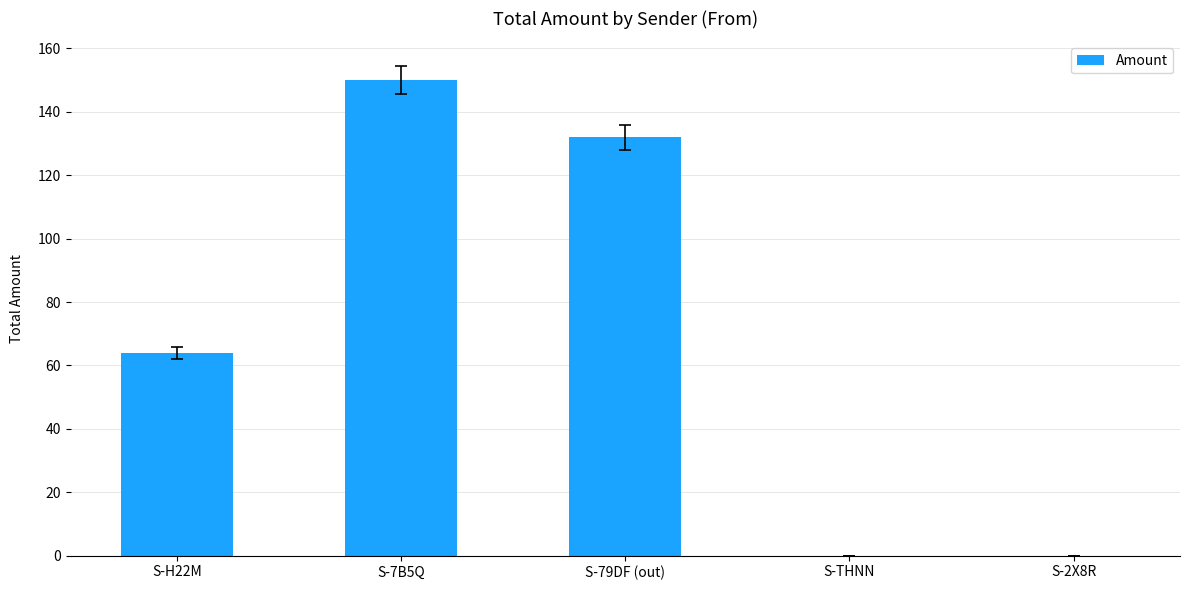

The value at S-7B5Q is 150.0. True or false?

True